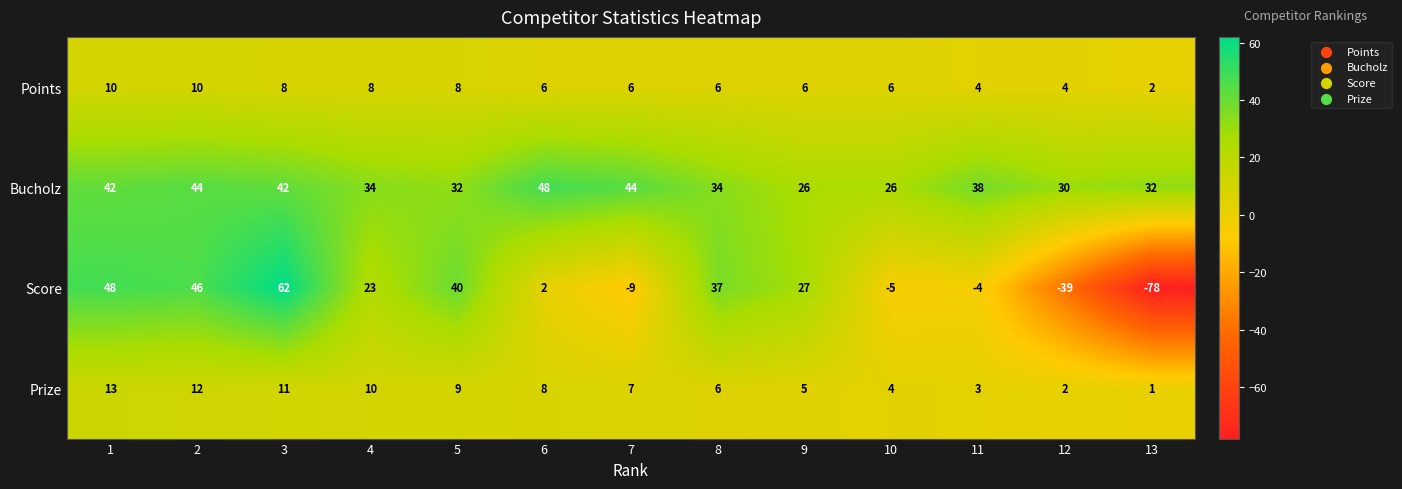

What is the sum of the Score values at 1 and 11?

44